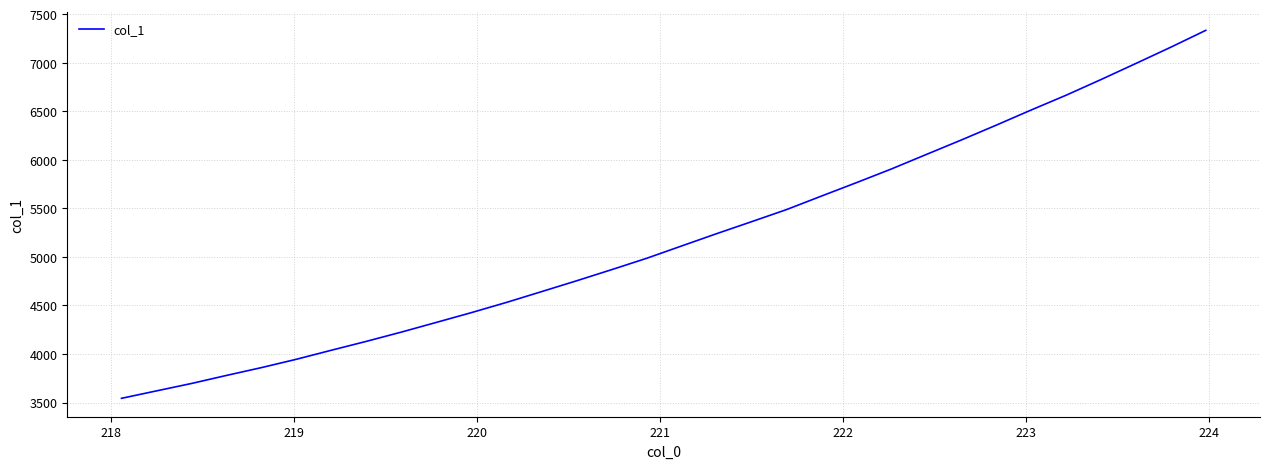

What is the smallest value displayed?

3543.8